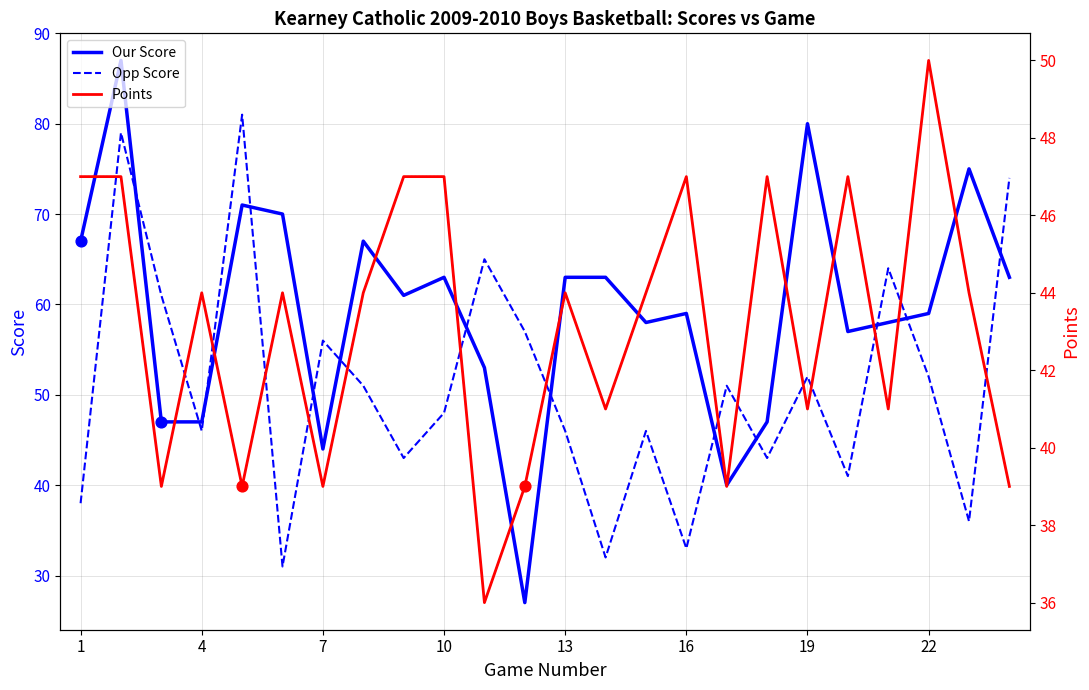

Which series ends up on top after the final intersection of Our Score and Opp Score?

Opp Score